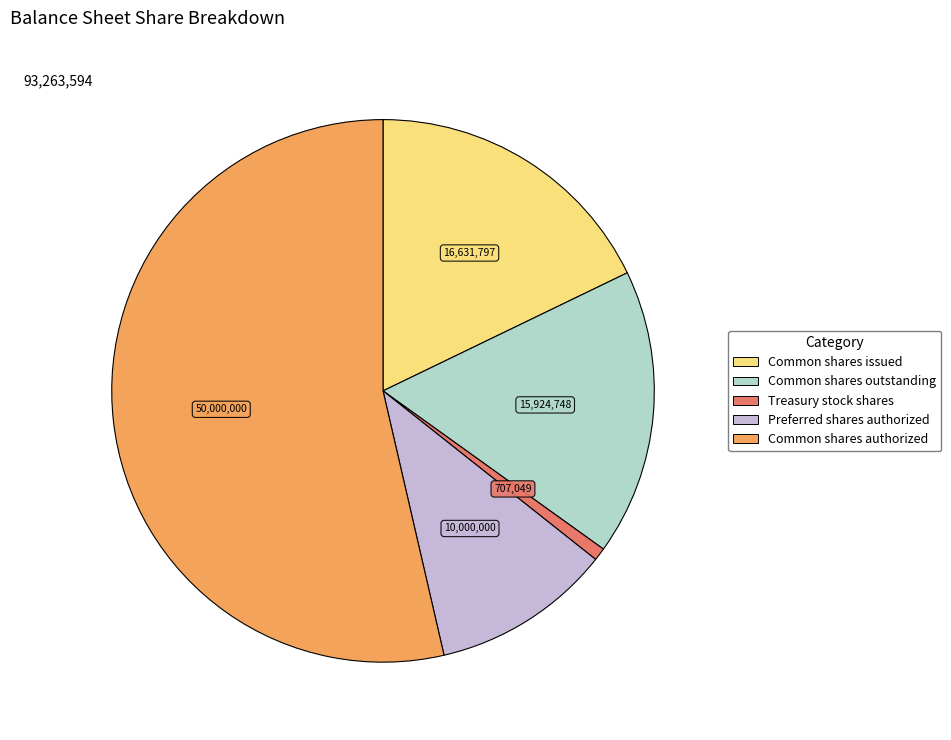

Is there any slice that represents more than half of the pie?

Yes